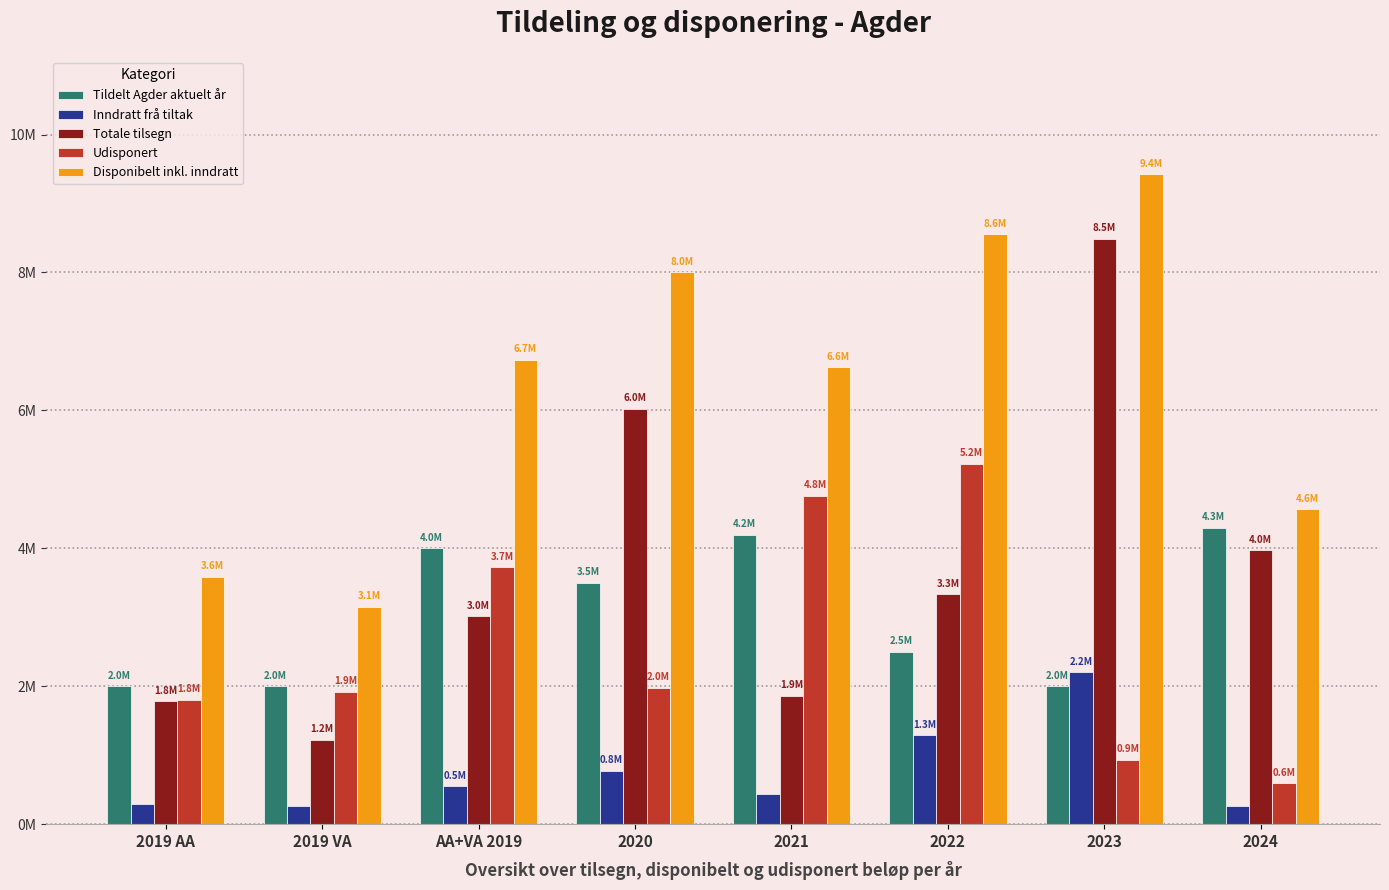

At how many categories does at least one series exceed 2291322?

8